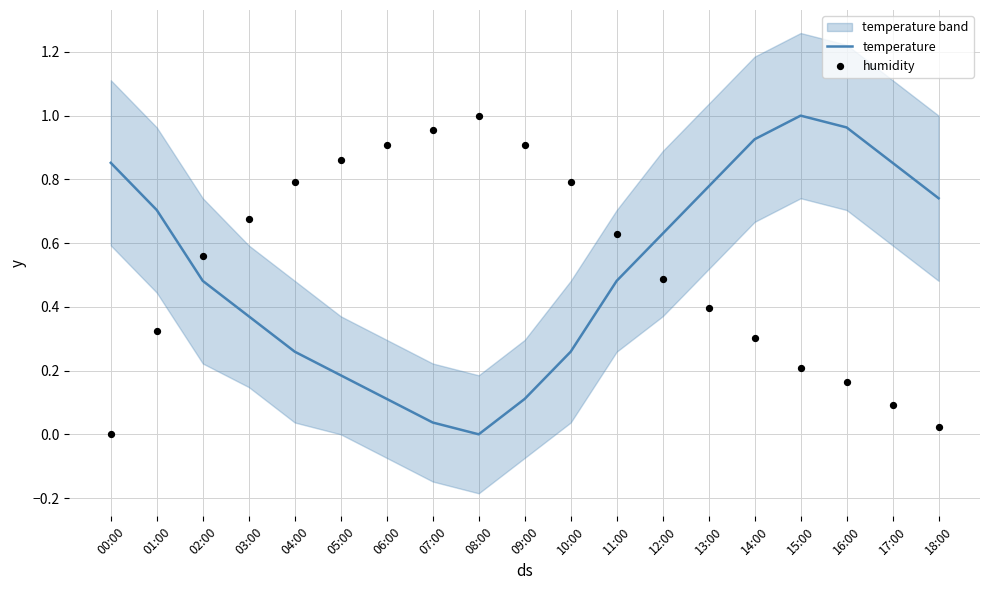

Which series reaches the minimum Y coordinate?

temperature